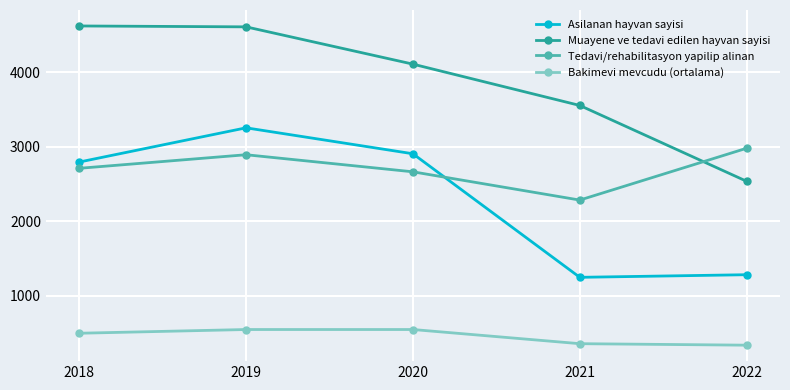

How many lines are shown in the chart?

4